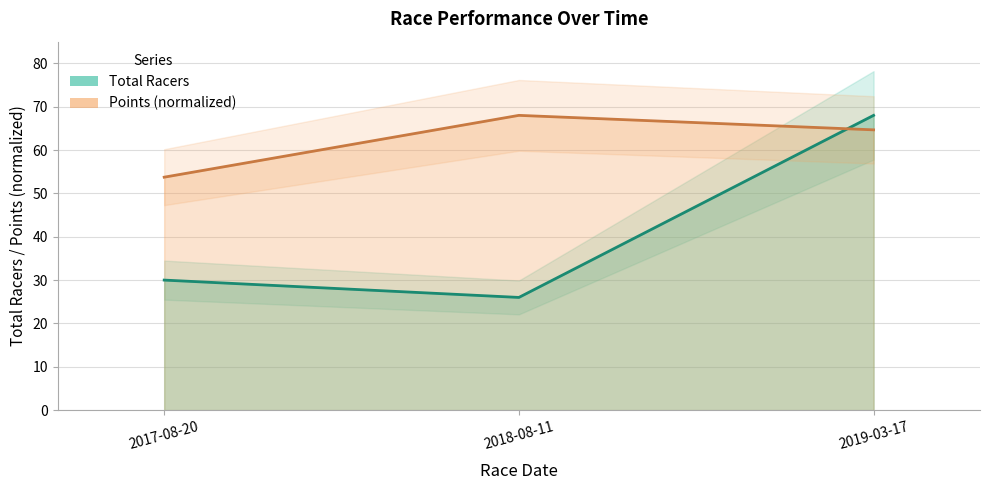

The value of Total Racers at 2019-03-17 is 30.8. True or false?

False